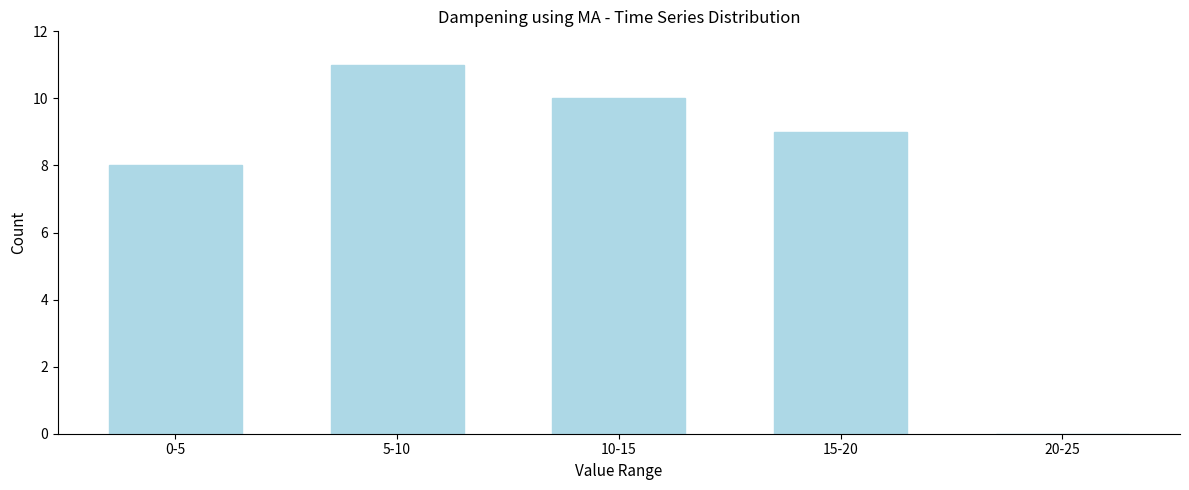

At which label is the value closest to 5?

0-5